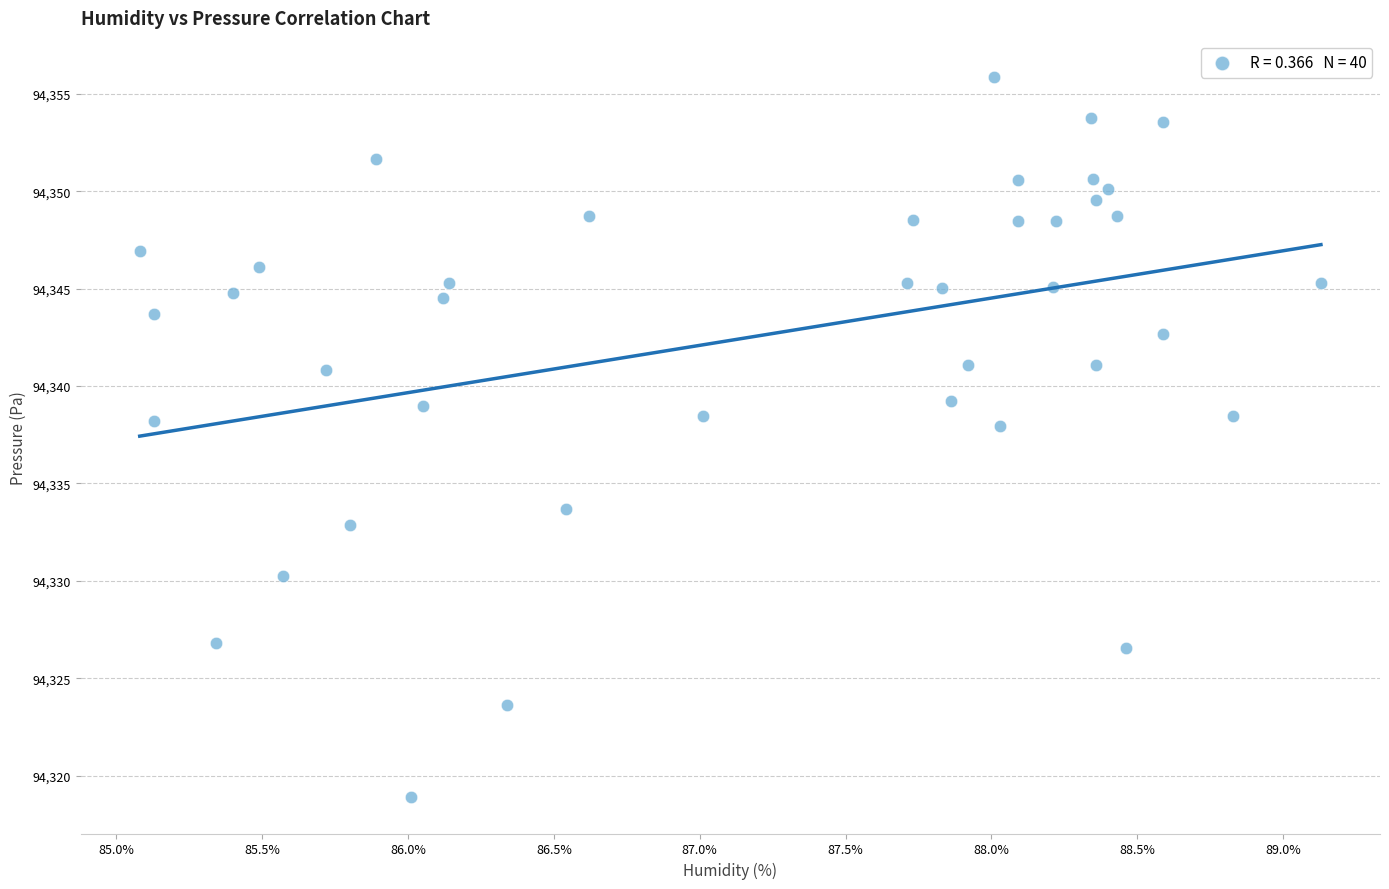

What is the range of Y values (max minus min)?

37.0